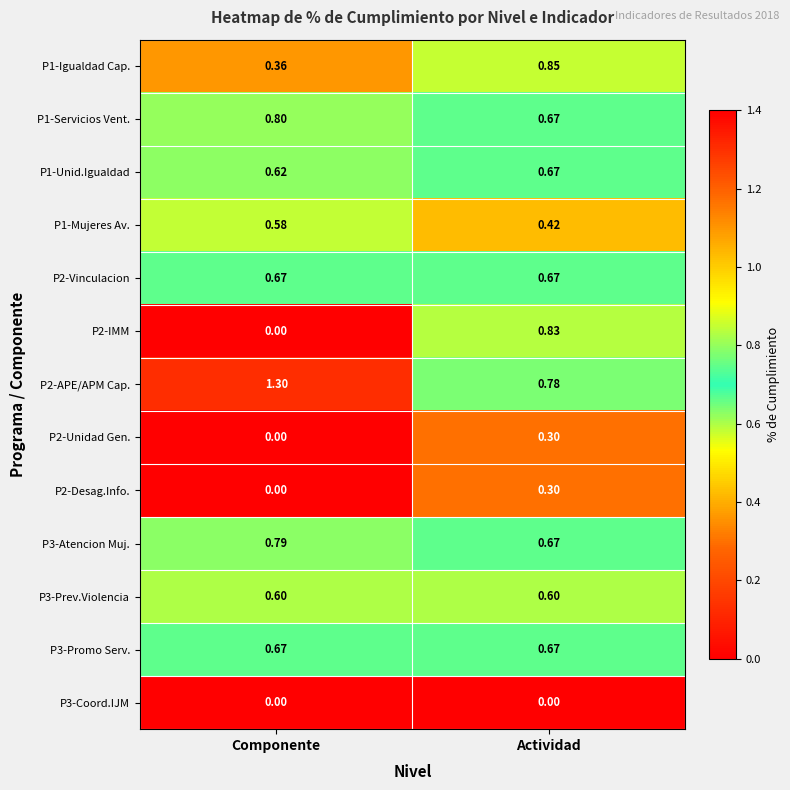

What is the total value across all series at Componente?

6.4